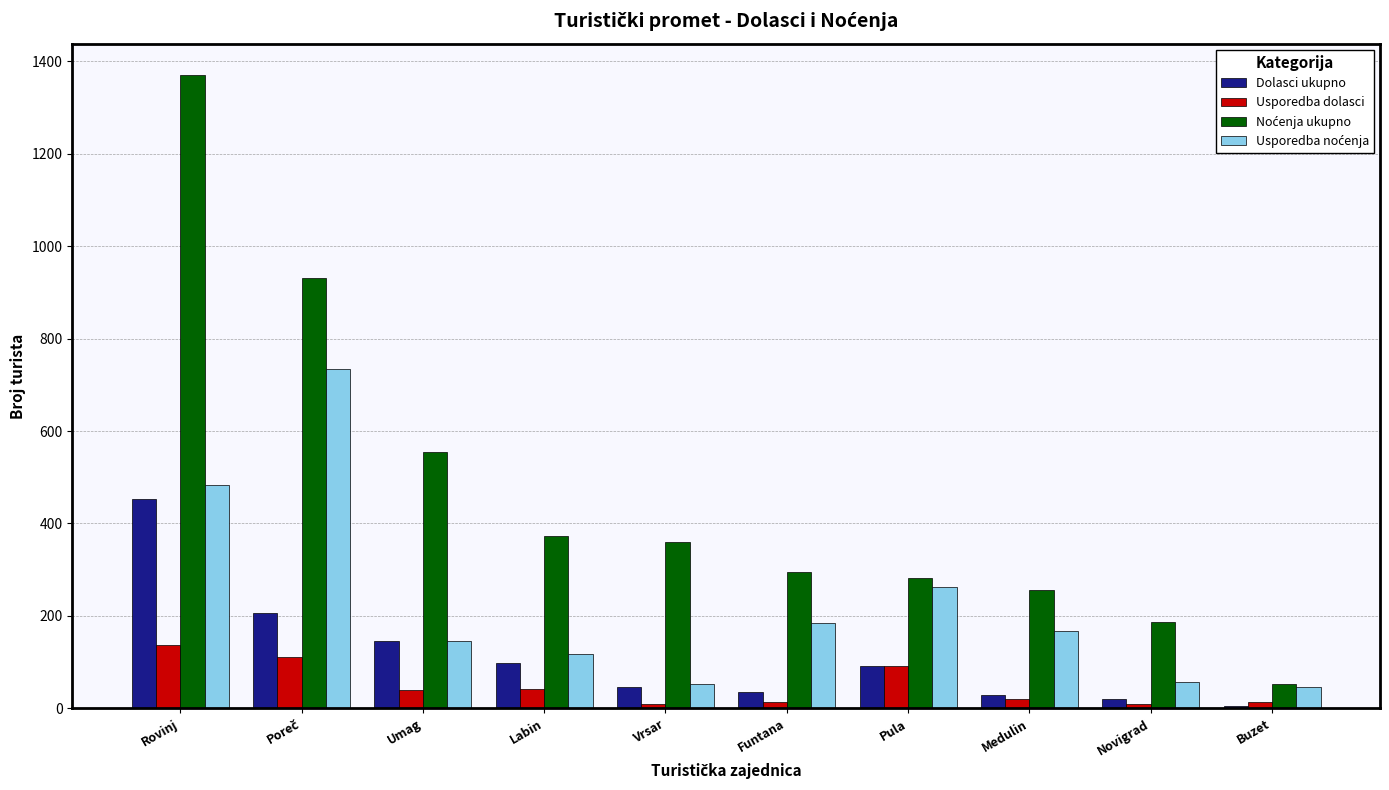

At which category is the sum across all series the highest?

Rovinj